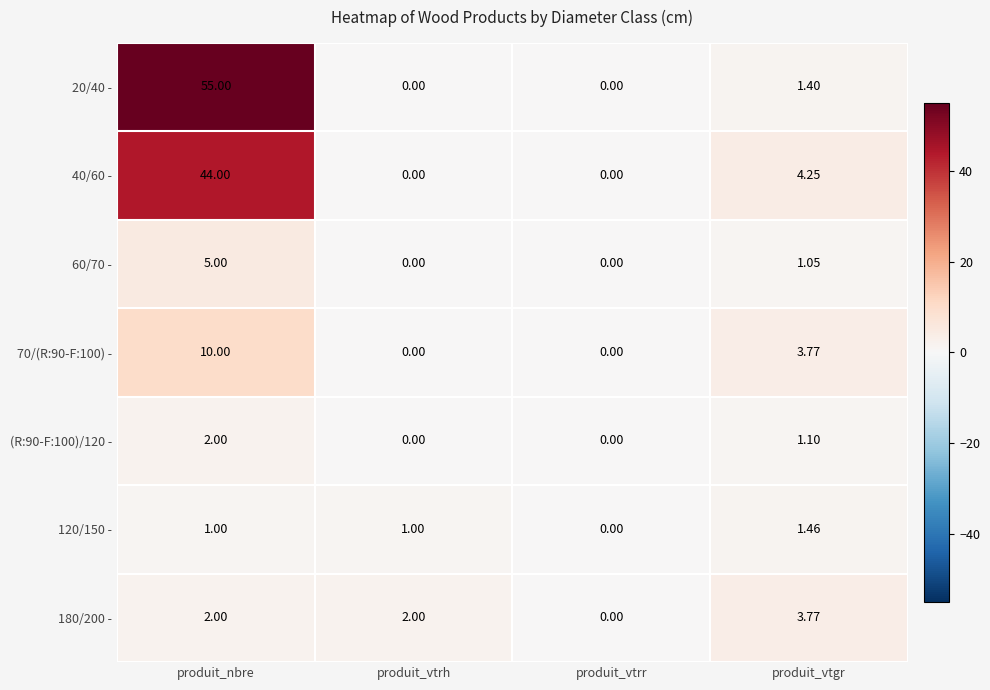

At which category is the sum across all series the highest?

produit_nbre